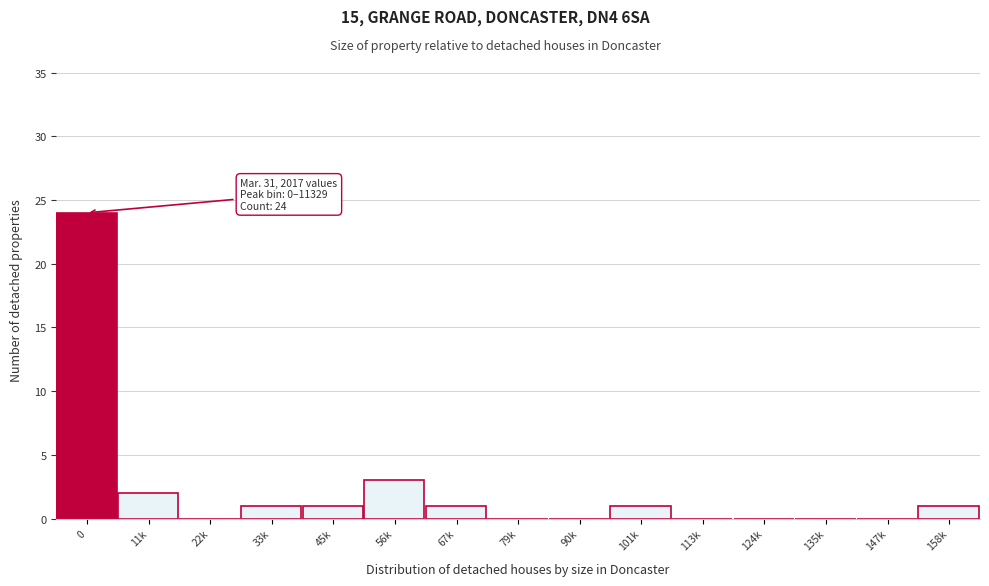

Reading left to right, transcribe all the data shown in this chart.

0=24	11k=2	22k=0	33k=1	45k=1	56k=3	67k=1	79k=0	90k=0	101k=1	113k=0	124k=0	135k=0	147k=0	158k=1